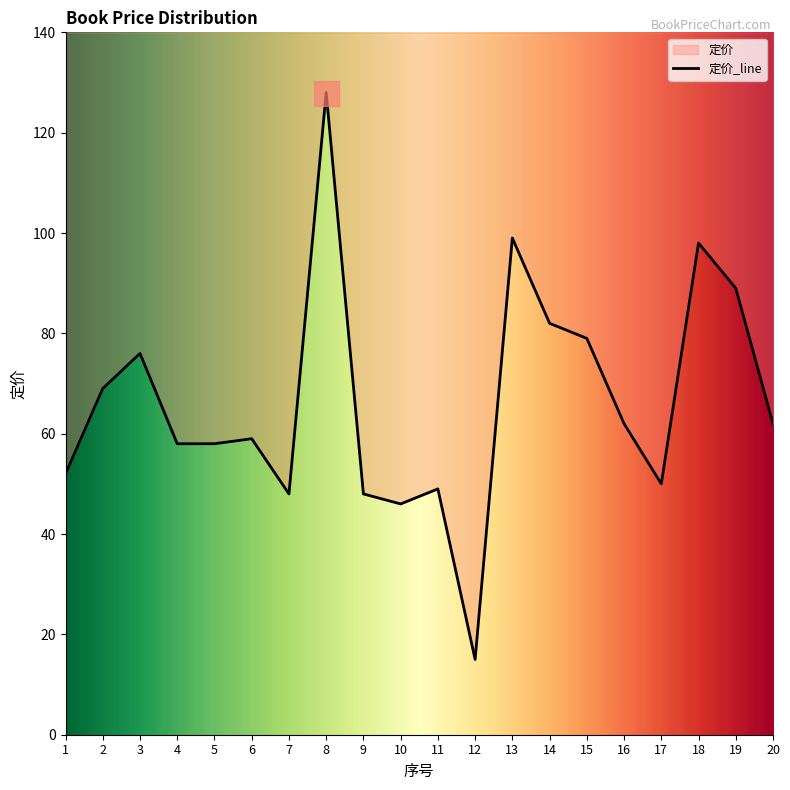

The value at 16 is 62. True or false?

True